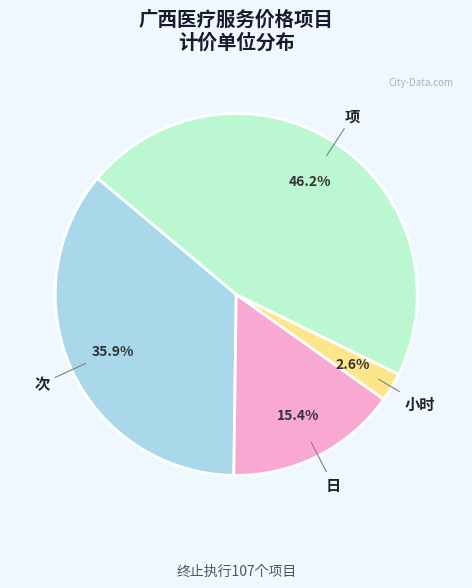

Does any single category account for the majority?

No